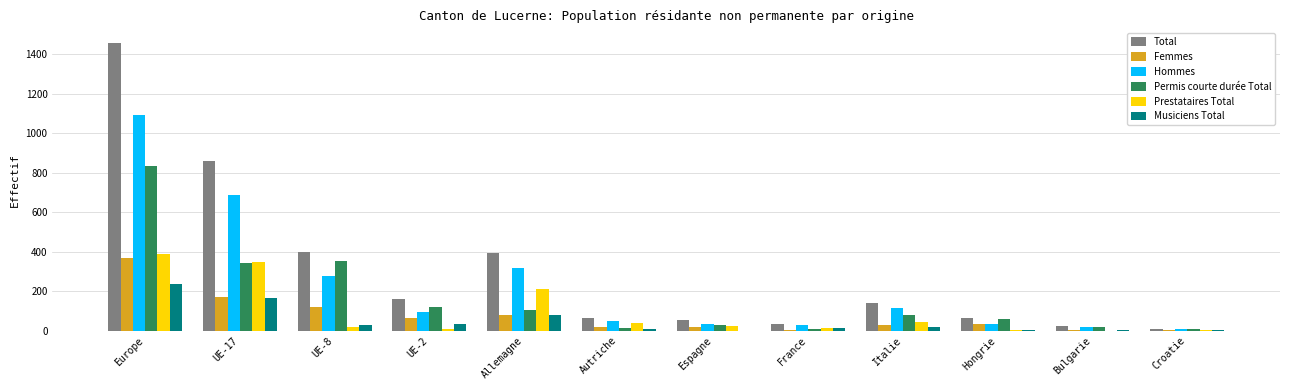

Where is Prestataires Total nearest to the value 193?

Allemagne